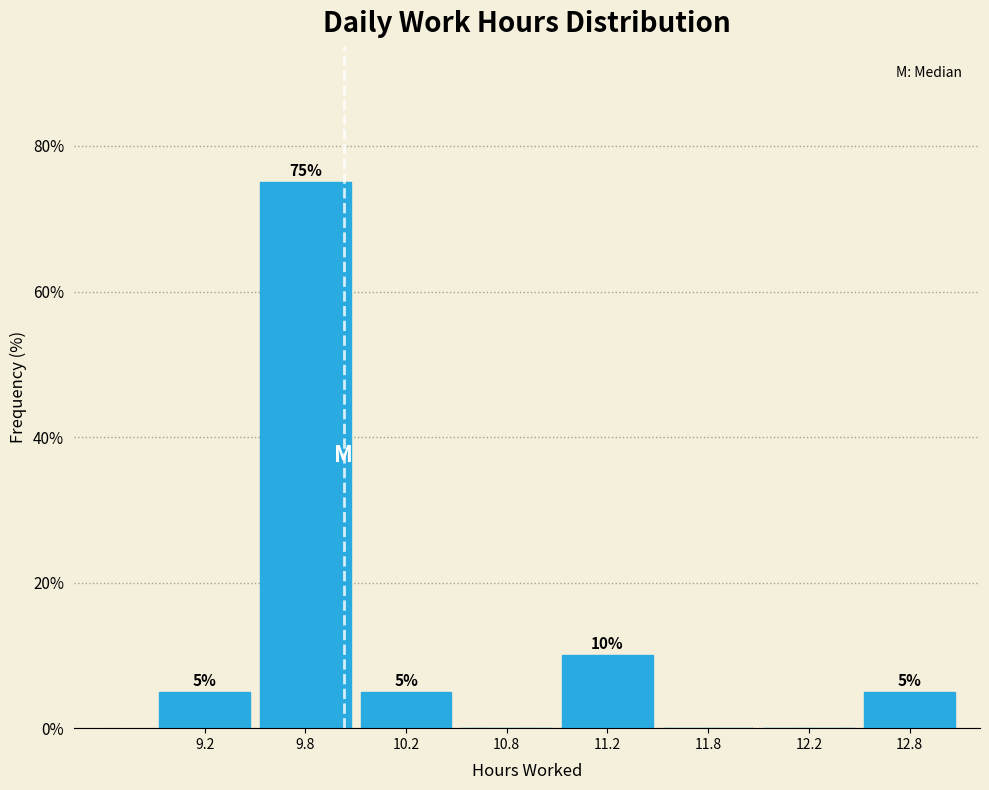

What is the sum of the values at 11.8 and 9.8?

75